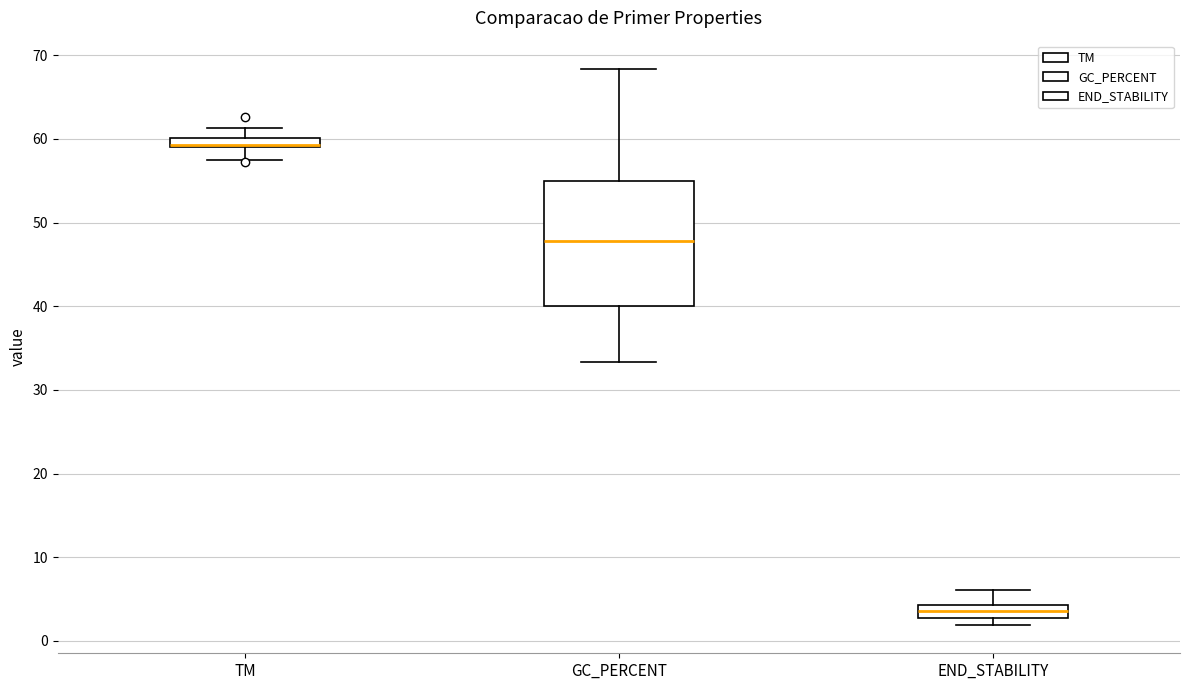

Where does the upper whisker of the box for END_STABILITY end on the y-axis? The values are not printed on the chart, so give them approximately, as read against the axis.

6